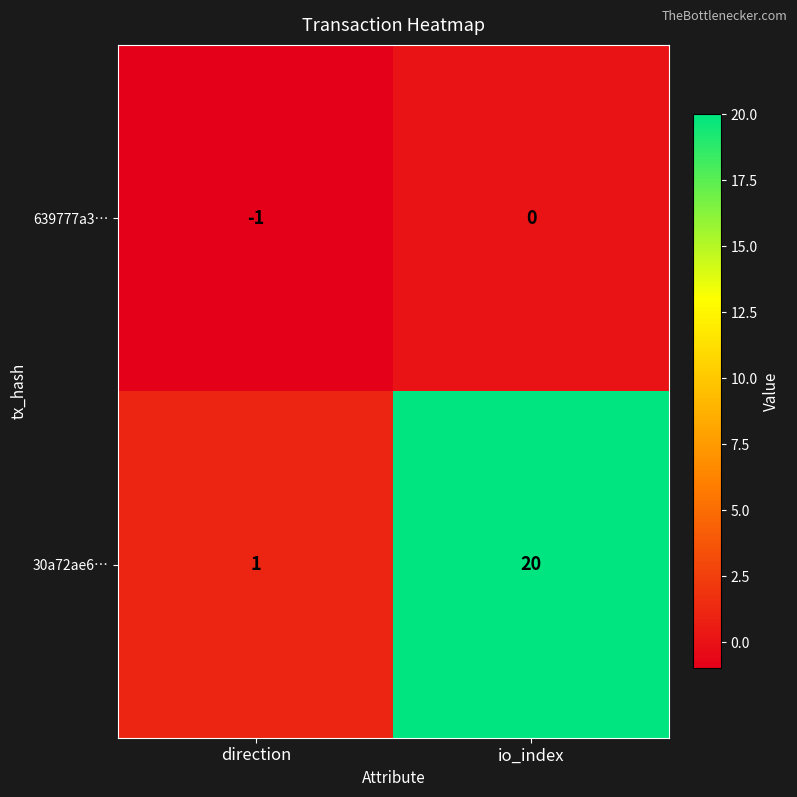

Which series has the widest spread of values?

30a72ae6…